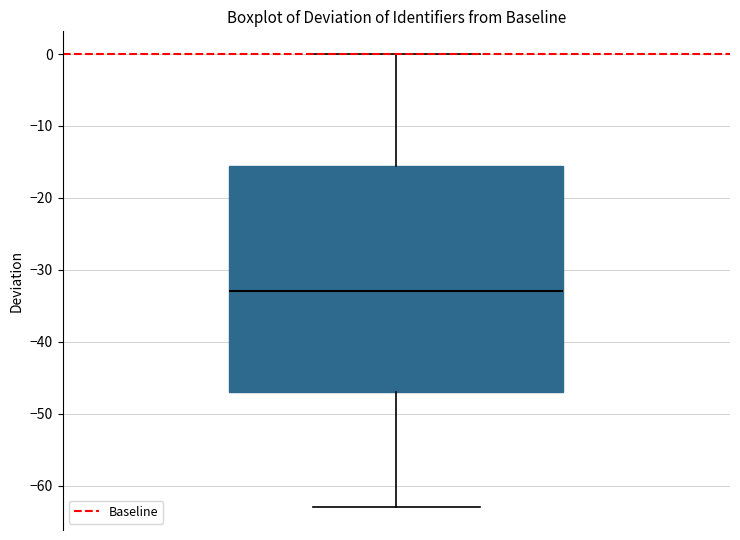

Transcribe this box plot: give where the median line is, the range the box spans, and where the two whiskers end, as read against the y-axis. The values are not printed on the chart, so give them approximately, as read against the axis.

median -33, box -47 to -15, whiskers -63 to 0